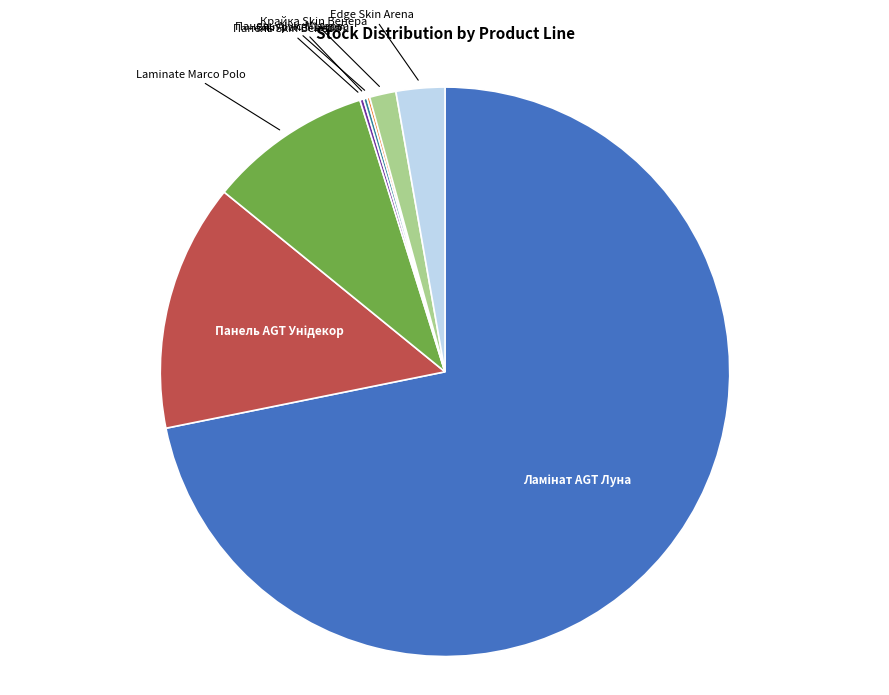

Does any single category account for the majority?

Yes